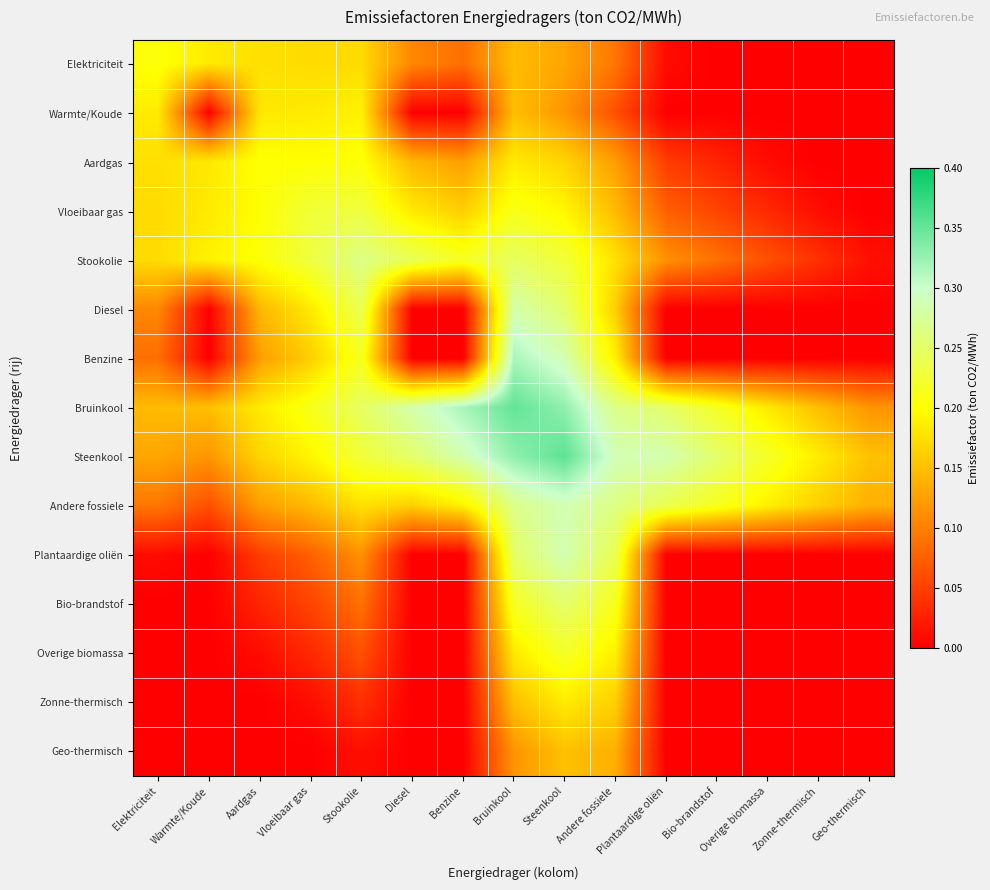

At which category is the sum across all series the highest?

Steenkool